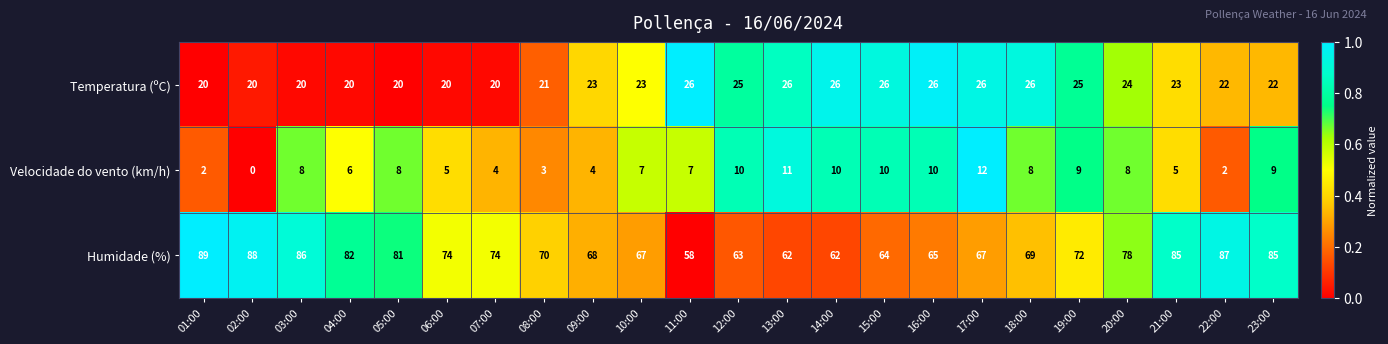

What is the spread (max minus min) of values at 14:00?

52